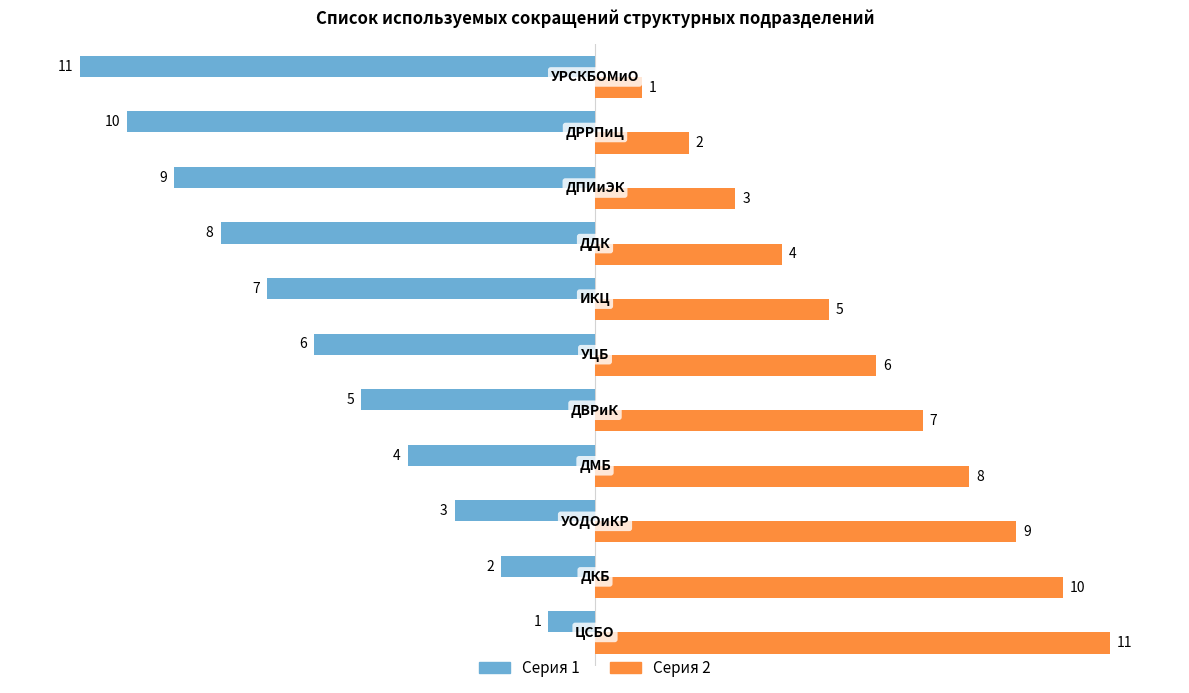

What is the difference between the second highest and minimum values in the Серия 2 series?

9